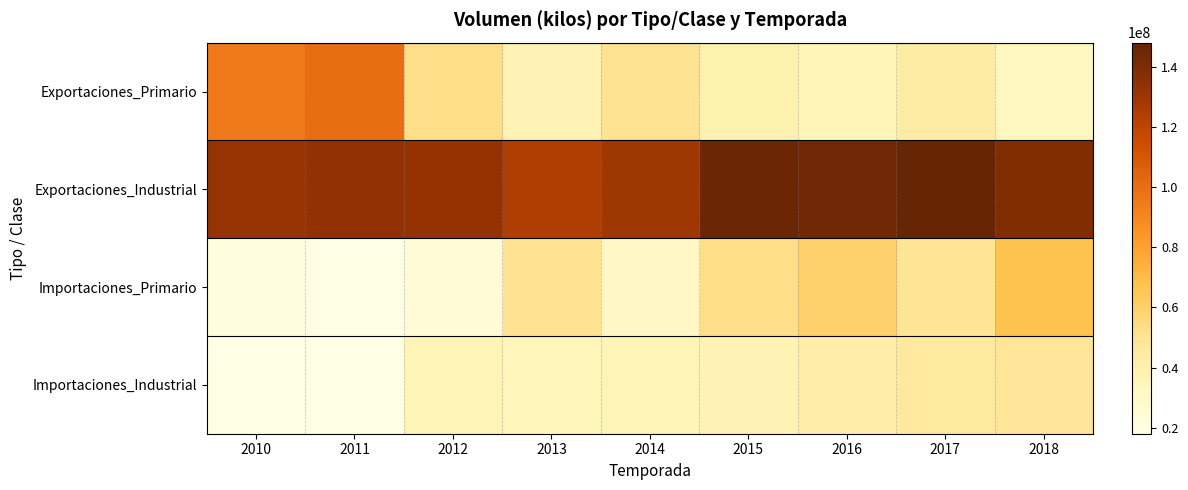

At which category is the sum across all series the highest?

2018